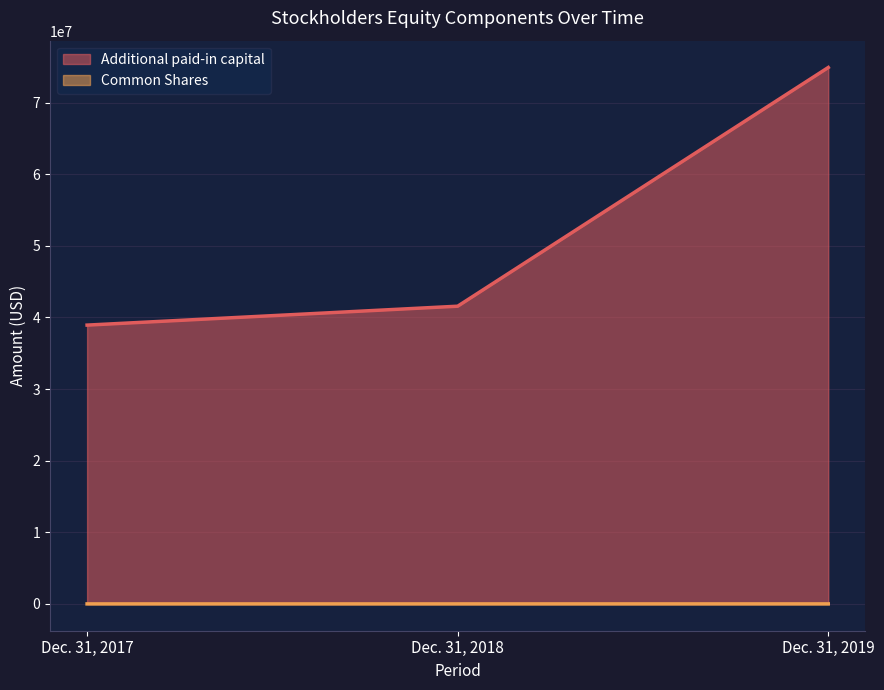

Reading left to right, what are all the values shown in this chart?

Additional paid-in capital: Dec. 31, 2017=38937000	Dec. 31, 2018=41577000	Dec. 31, 2019=74915000
Common Shares: Dec. 31, 2017=1000	Dec. 31, 2018=1000	Dec. 31, 2019=2000